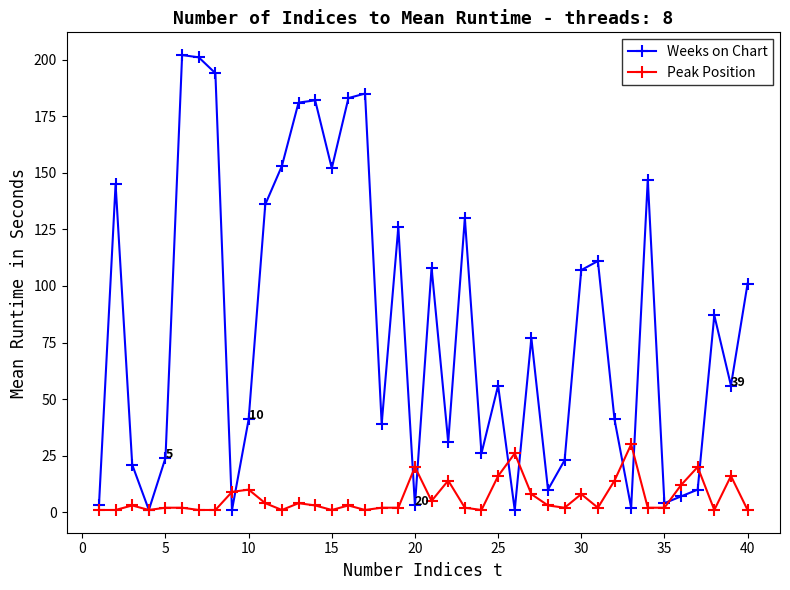

Which series has the largest total across all categories?

Weeks on Chart